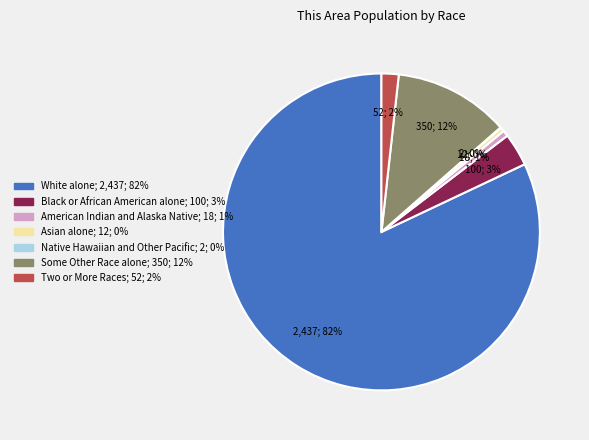

Which has a higher value, Two or More Races or Some Other Race alone?

Some Other Race alone